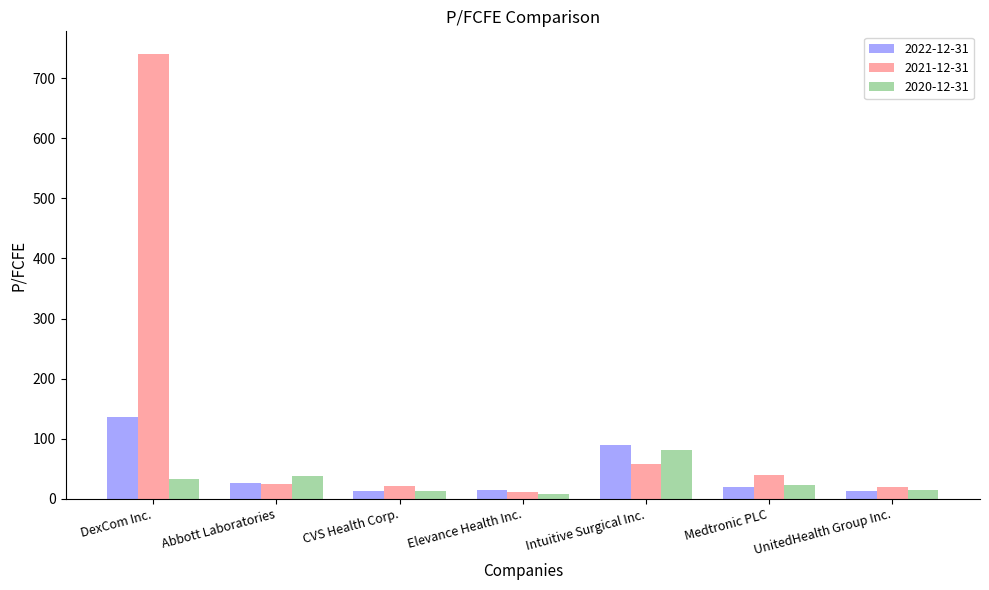

What is the average value of the 2021-12-31 series?

130.8